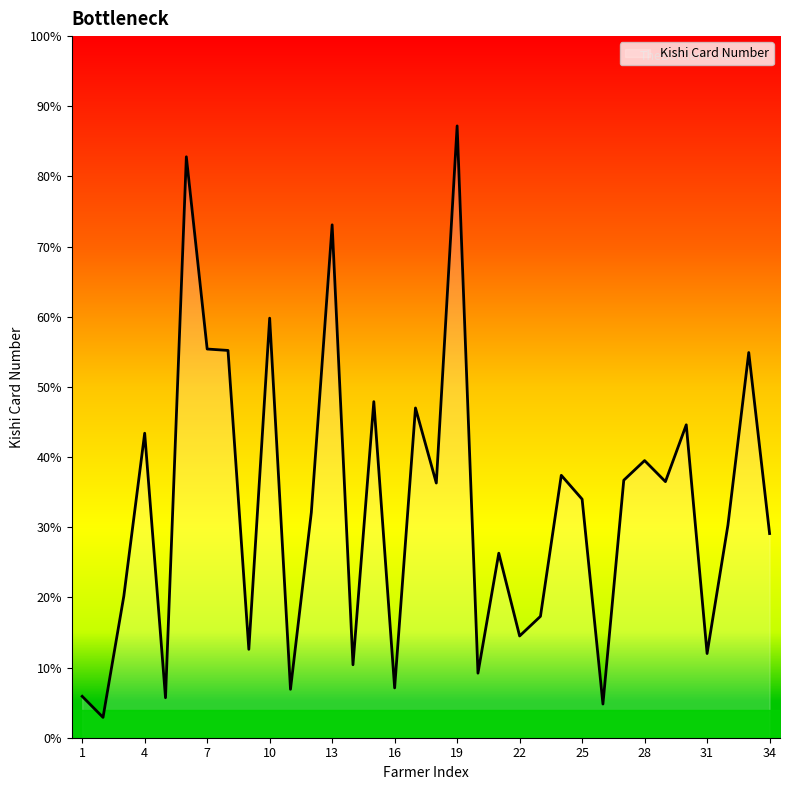

What is the difference between the maximum and minimum values?

84.3